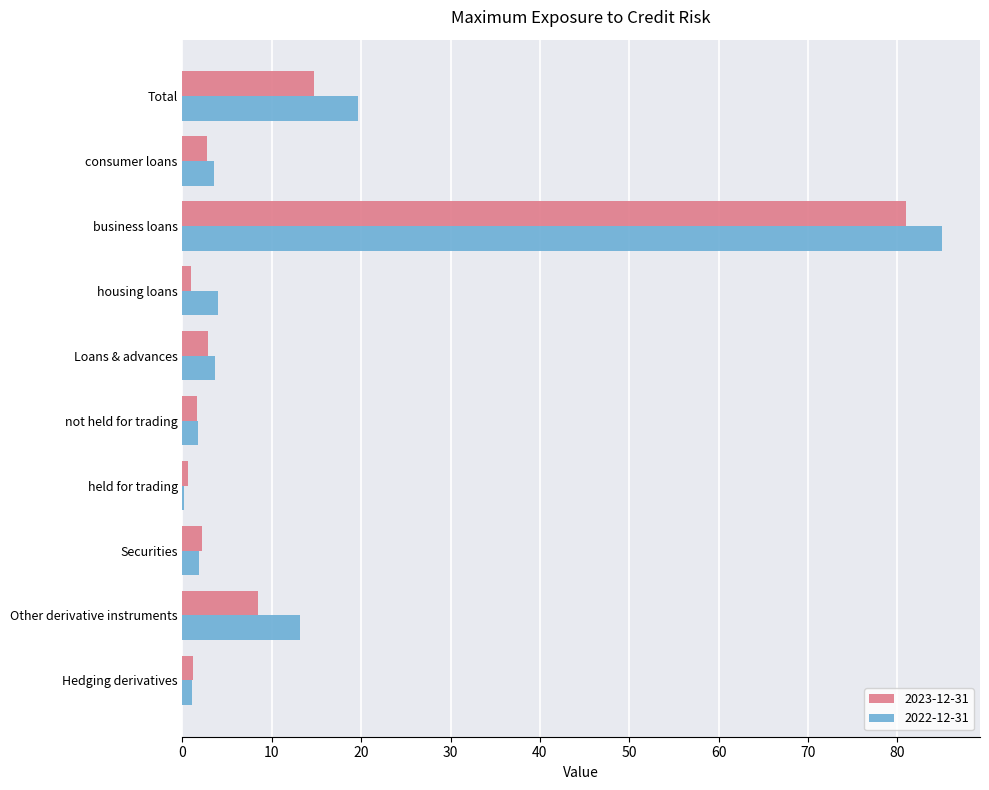

Which series changed the most between Securities and Total?

2022-12-31